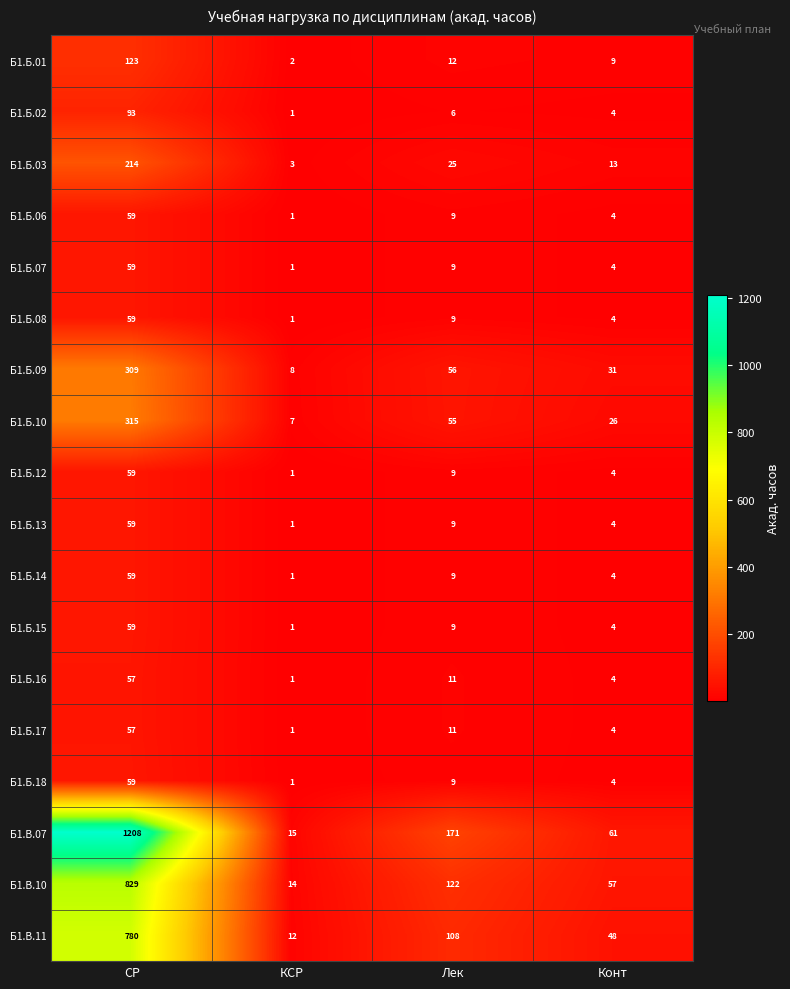

Rank the categories by Б1.Б.15 value from highest to lowest.

СР, Лек, Конт, КСР